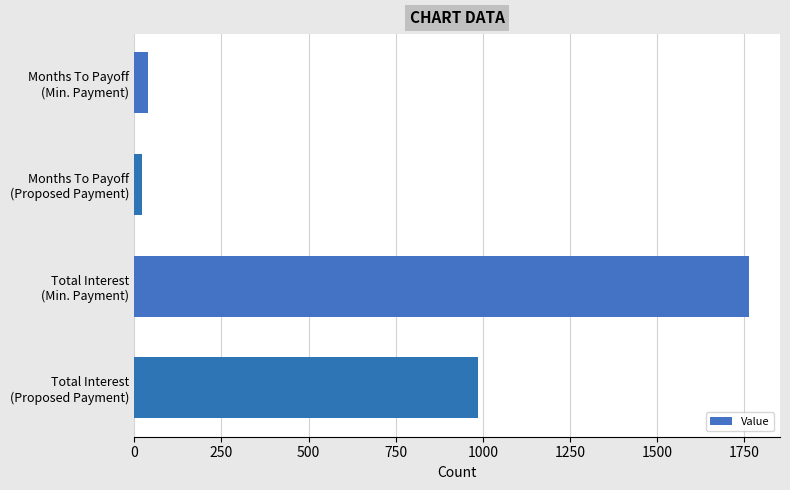

Reading top to bottom, what are all the values shown in this chart?

40.0	22.0	1764.0	984.8